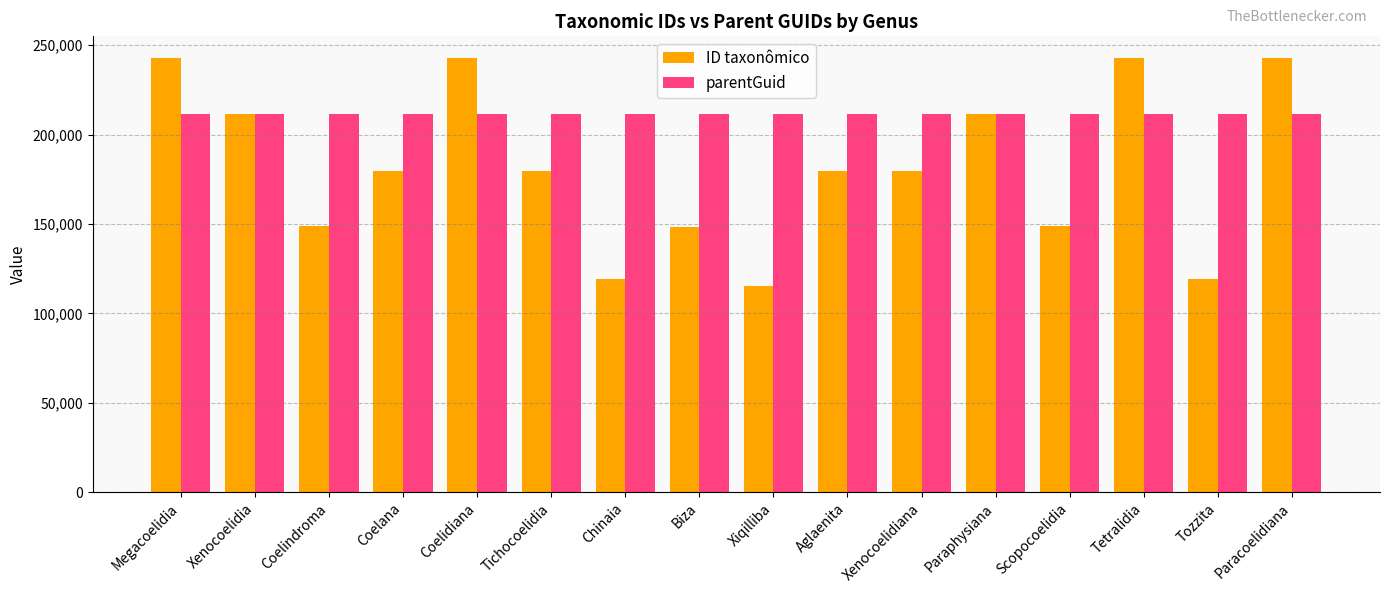

What is the difference between the highest and lowest values at Tetralidia?

31191